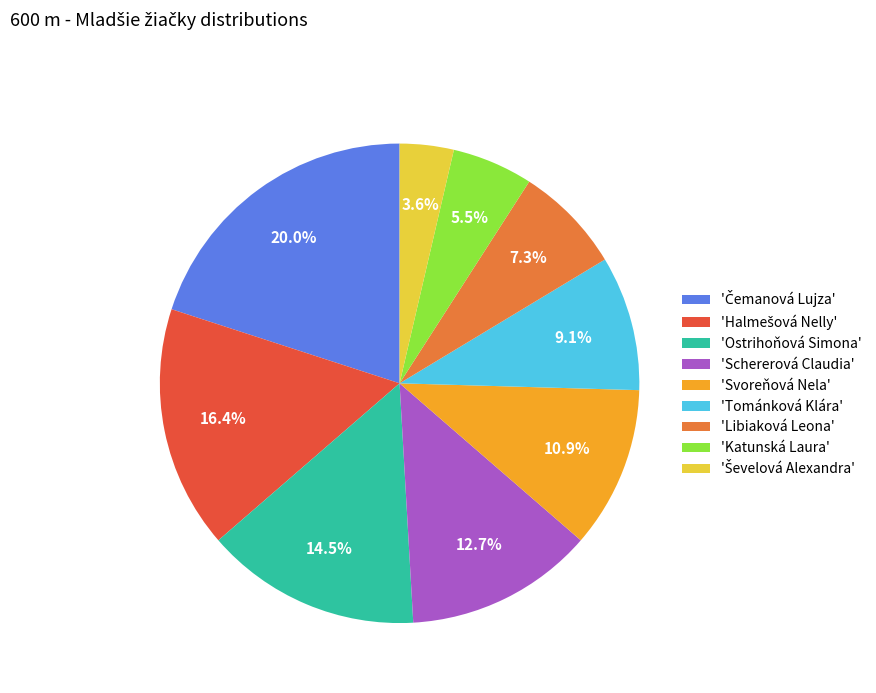

Does 'Svoreňová Nela' represent more than half of the total?

No